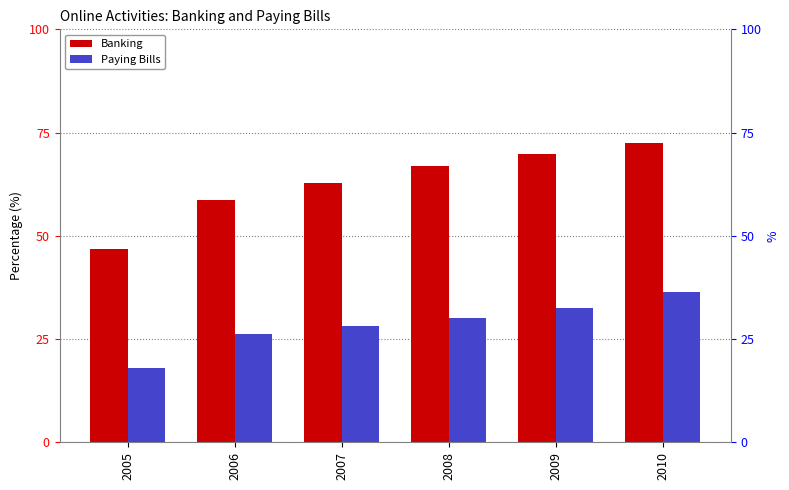

Are the bars grouped side by side (vs. stacked)?

Yes